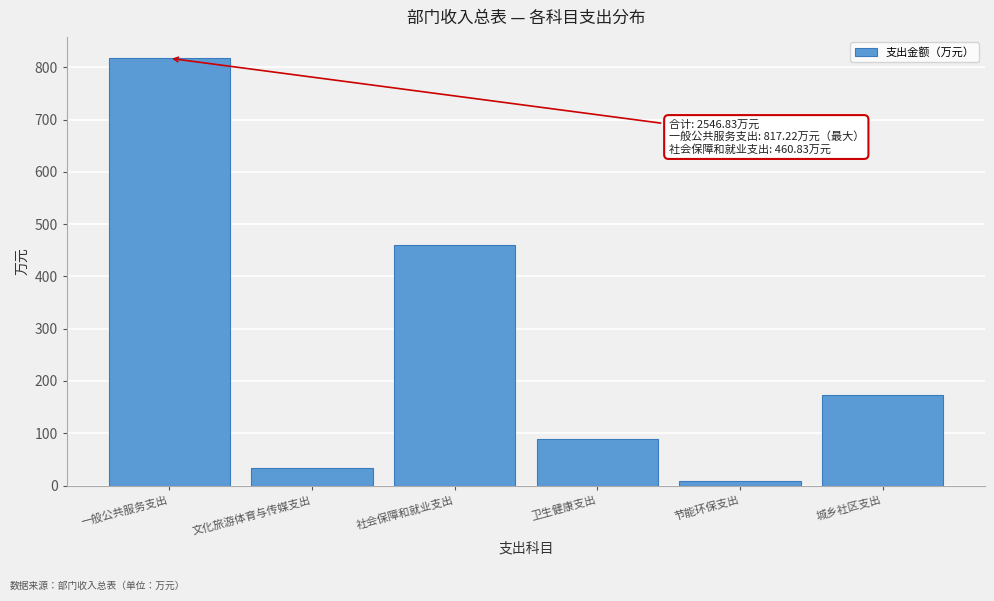

Reading right to left, transcribe all the data shown in this chart.

城乡社区支出=173.8	节能环保支出=8.2	卫生健康支出=89.3	社会保障和就业支出=460.8	文化旅游体育与传媒支出=32.9	一般公共服务支出=817.2